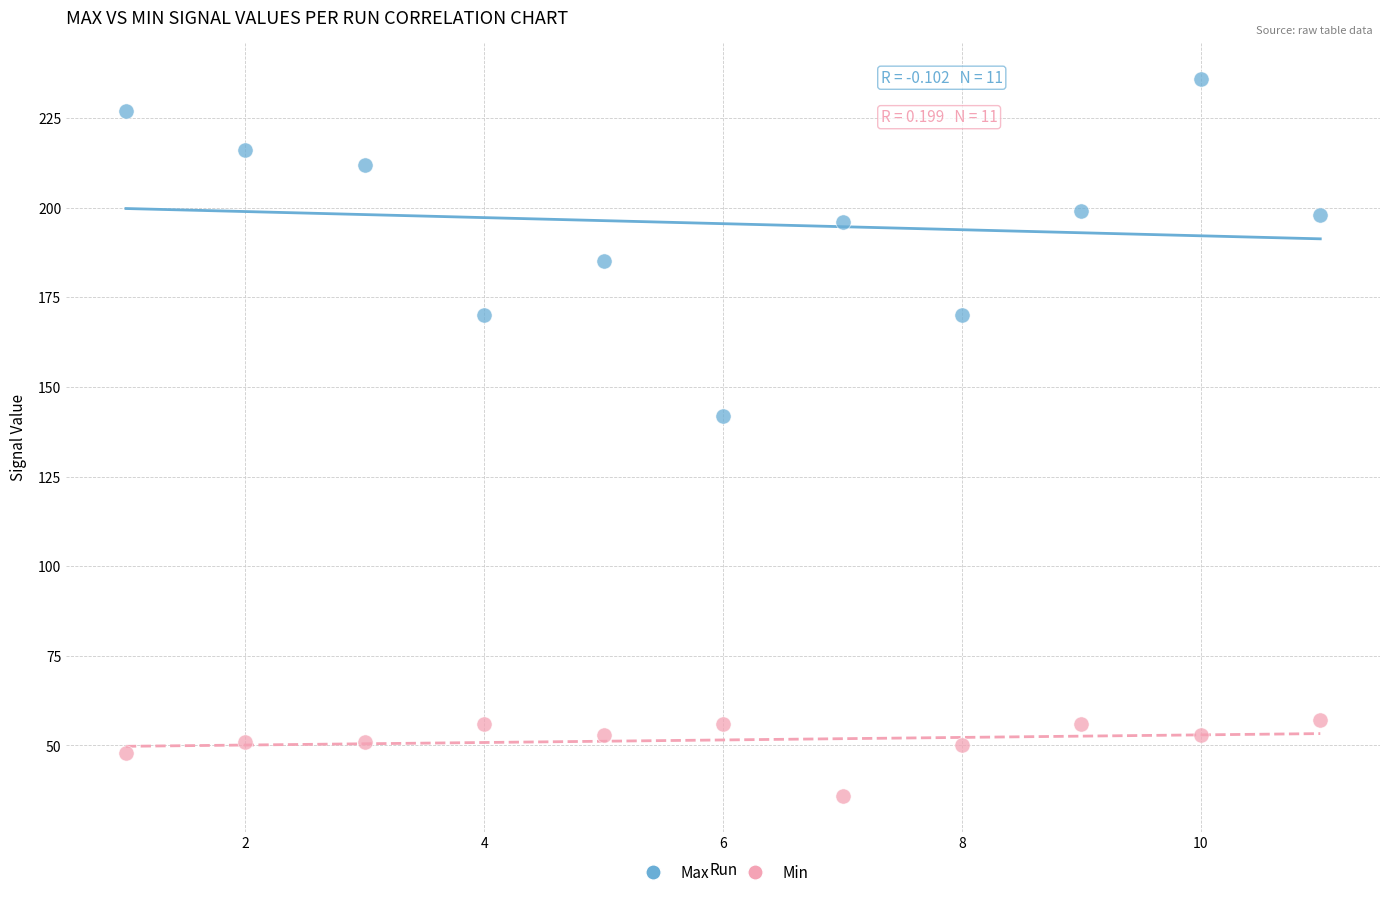

What is the X range (max minus min) for the scatter plot?

10